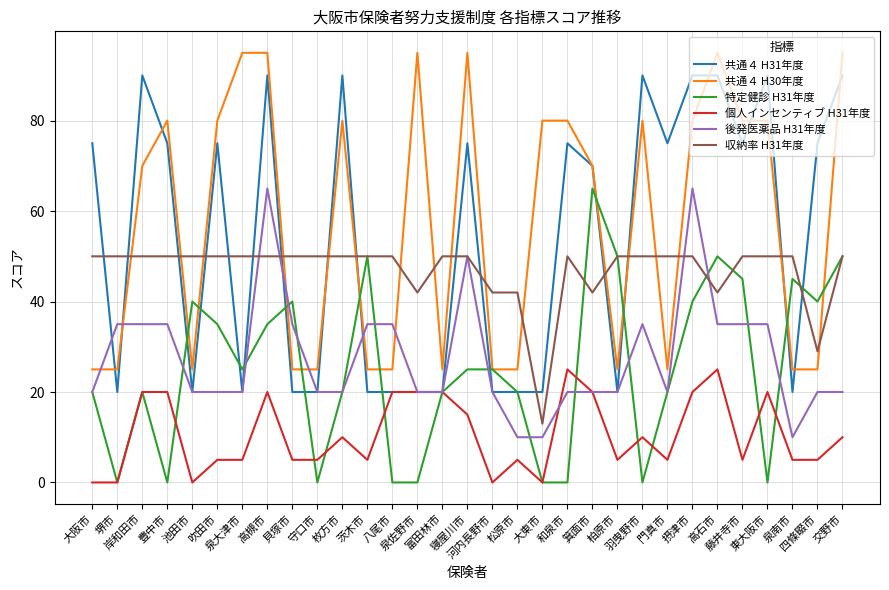

Does the chart display data point markers on the line(s)?

No